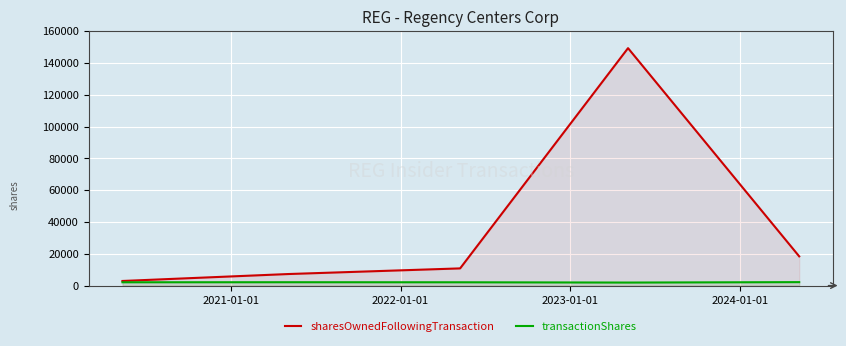

True or false: sharesOwnedFollowingTransaction and transactionShares cross at least once.

False